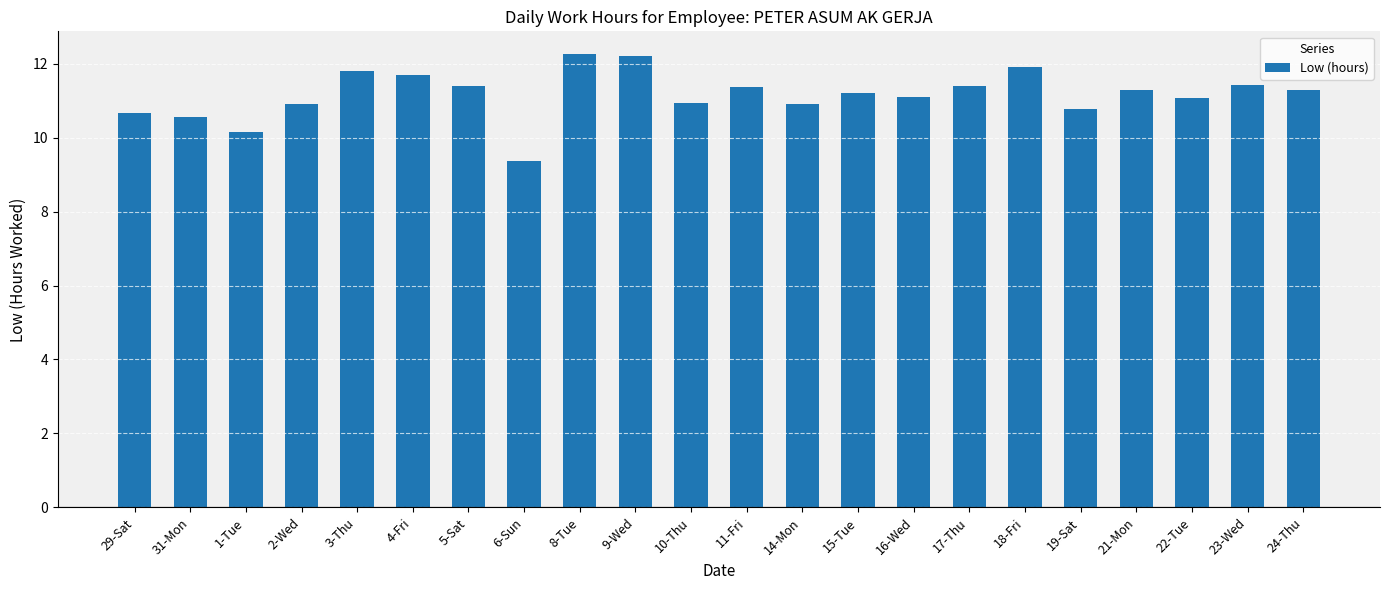

What is the difference between the values at 5-Sat and 31-Mon?

0.8